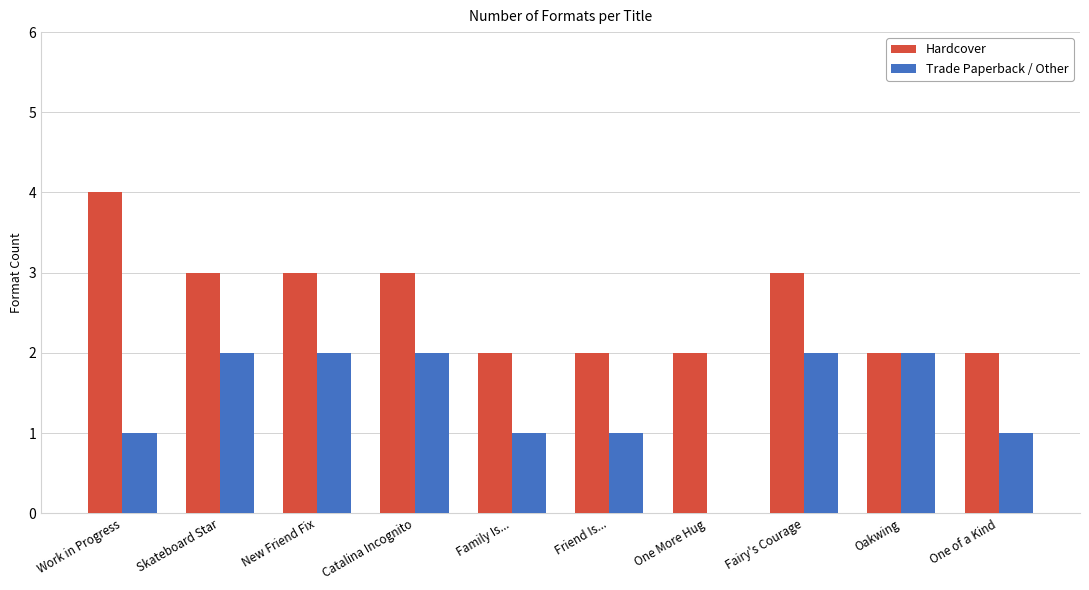

Between Fairy's Courage and Oakwing, which series saw the biggest shift?

Hardcover